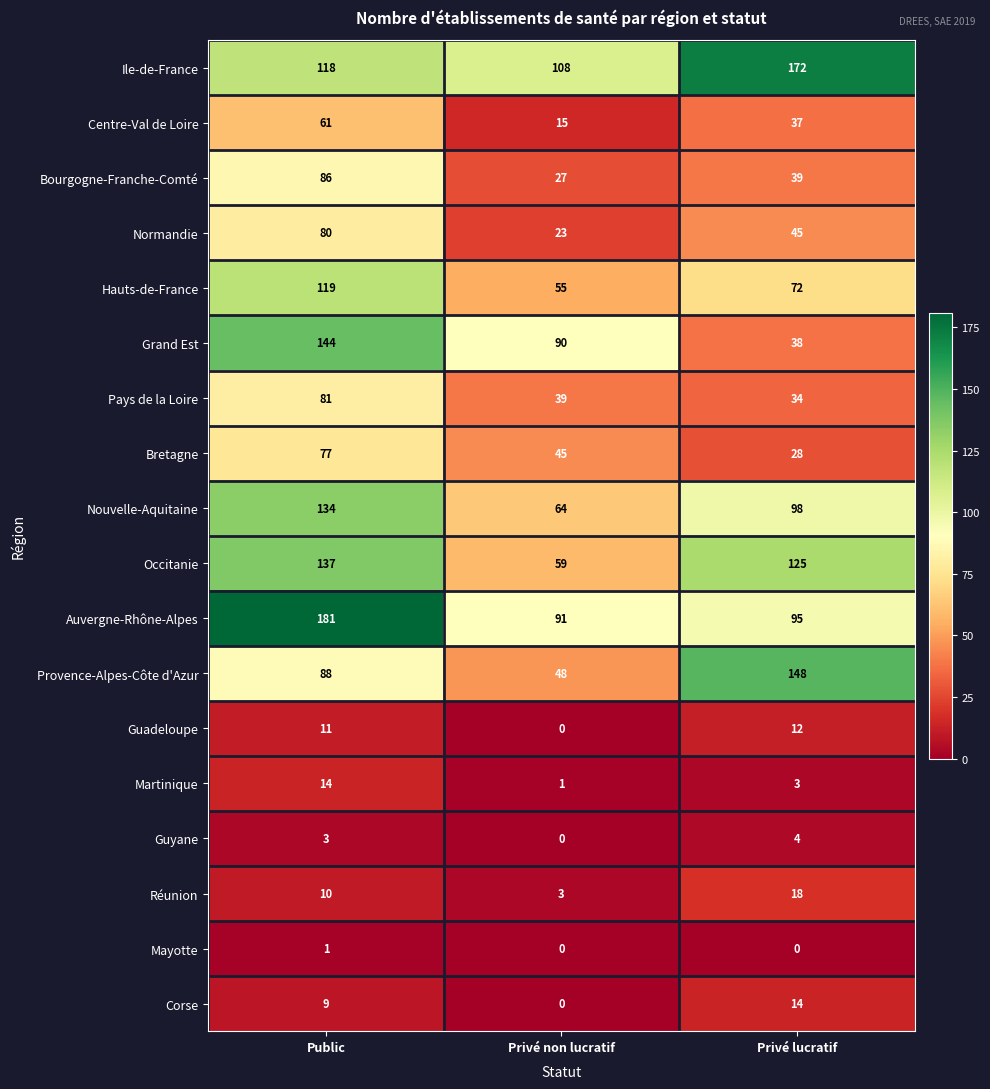

What is the sum of the Réunion values at Public and Privé non lucratif?

13